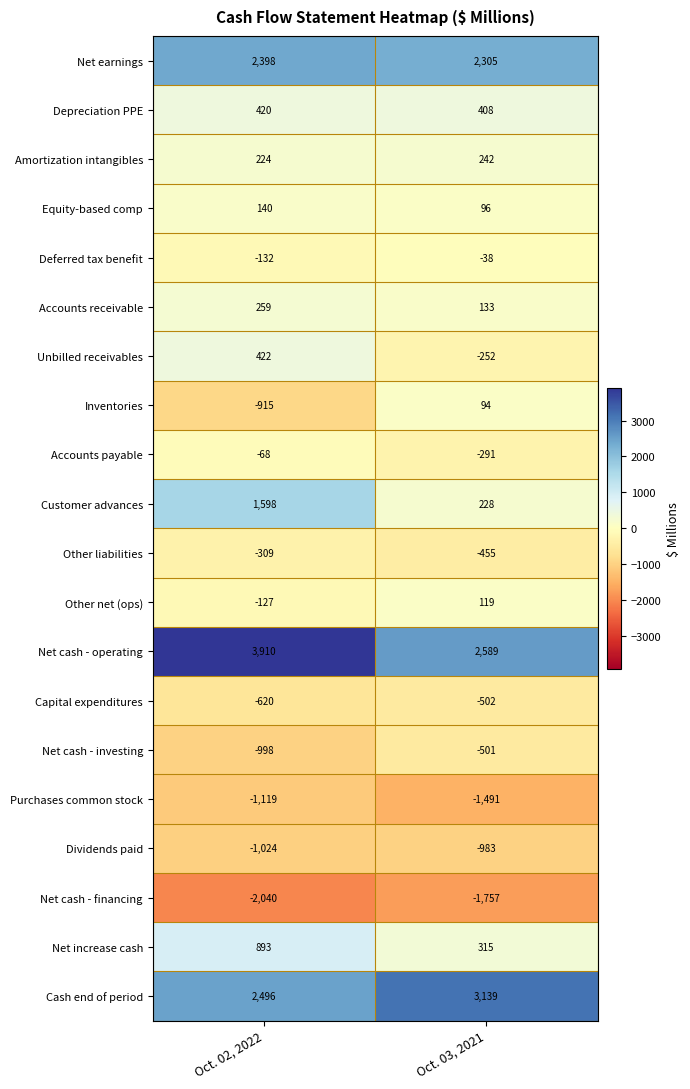

Which label corresponds to the smallest value in the chart?

Oct. 02, 2022